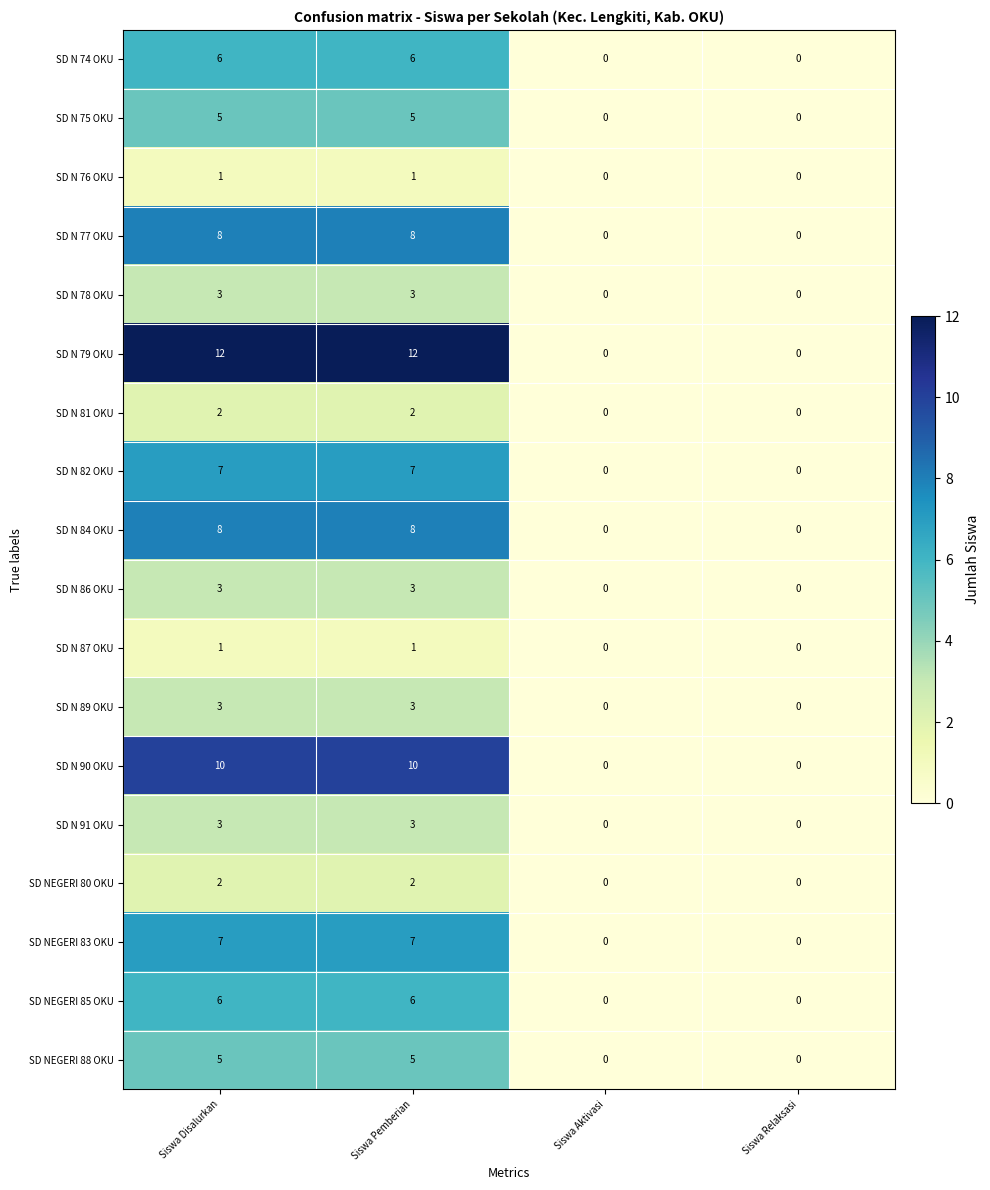

Is it true that SD N 86 OKU equals 2 at Siswa Disalurkan?

False